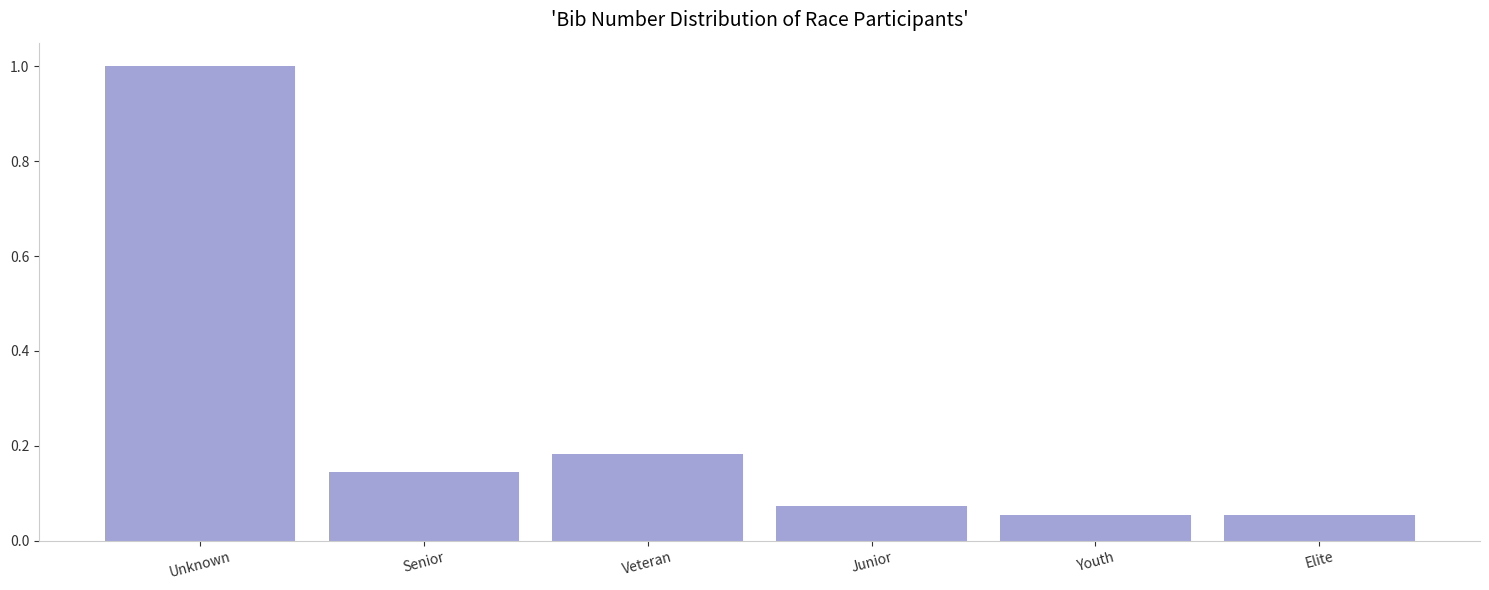

What value does the data have at Unknown?

1.0